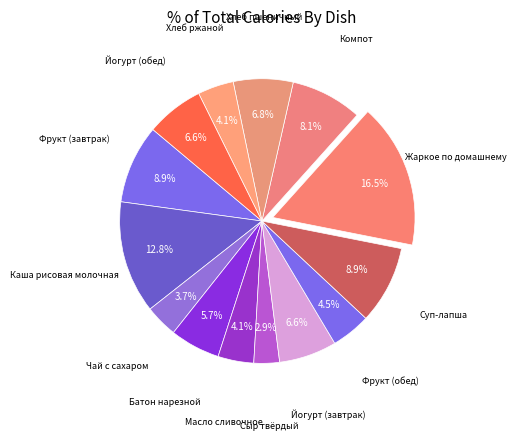

How many segments does this pie chart have?

14